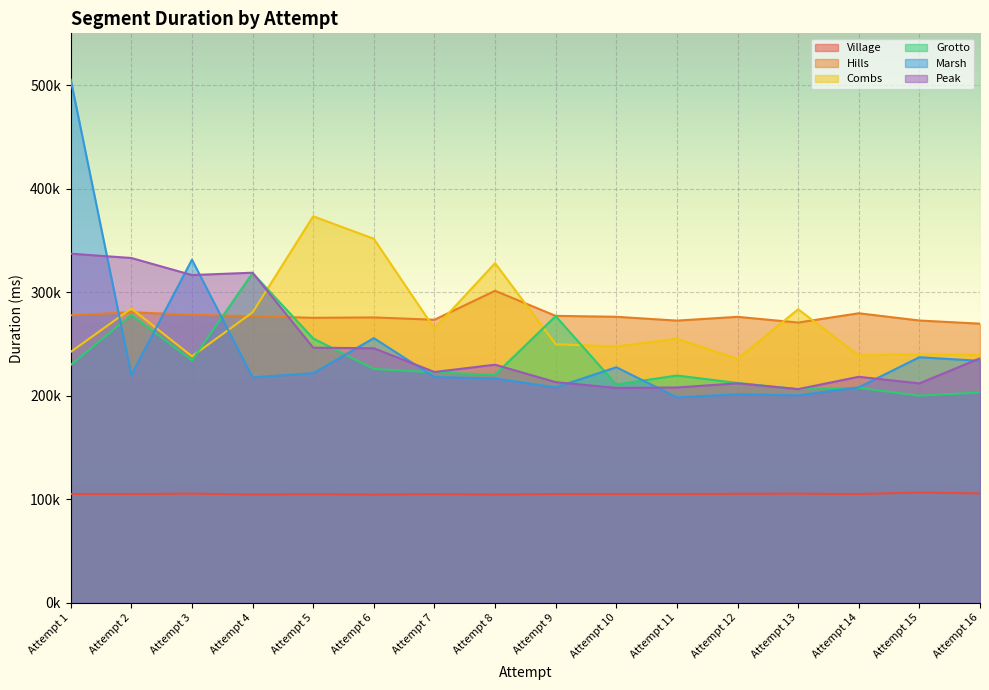

Which series has the largest range (max minus min)?

Marsh